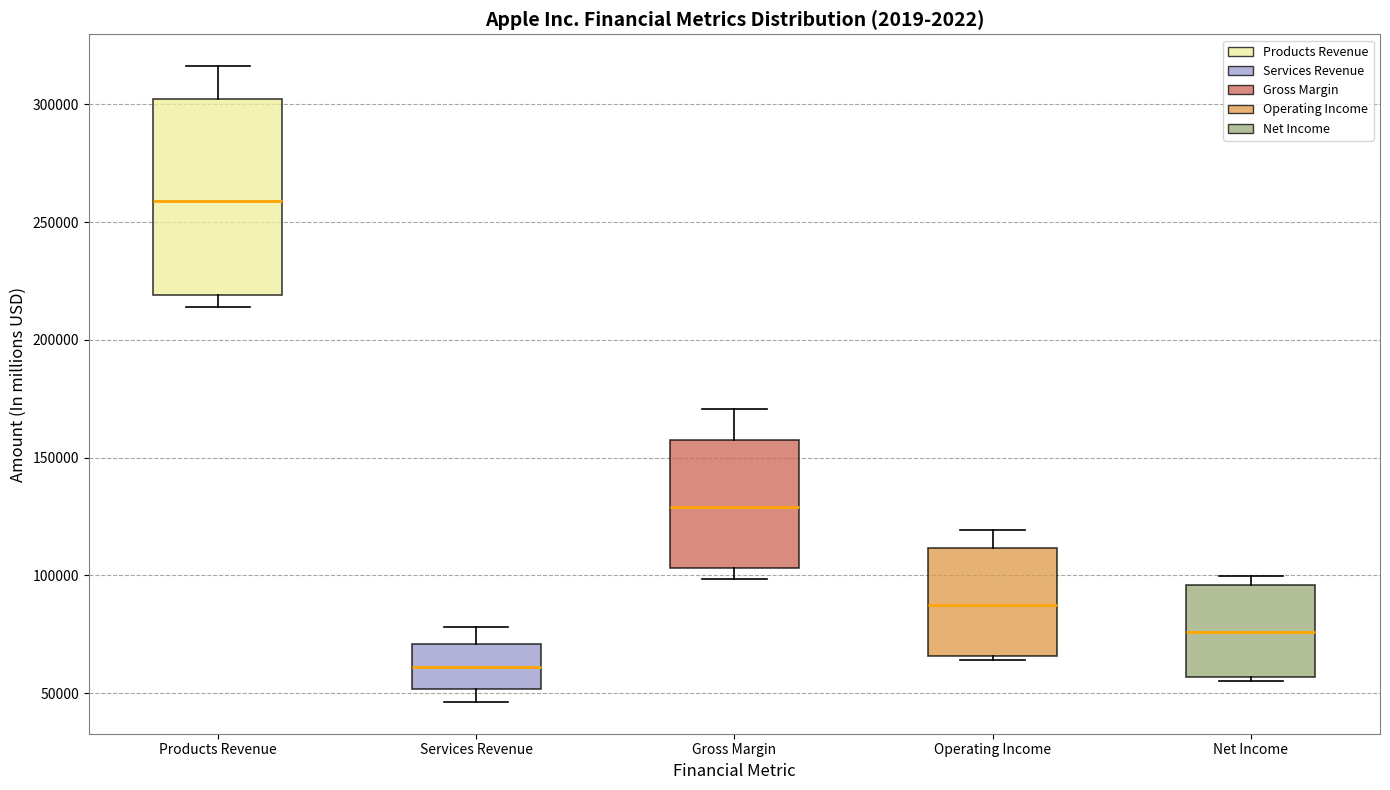

Which box's median line is the highest?

Products Revenue